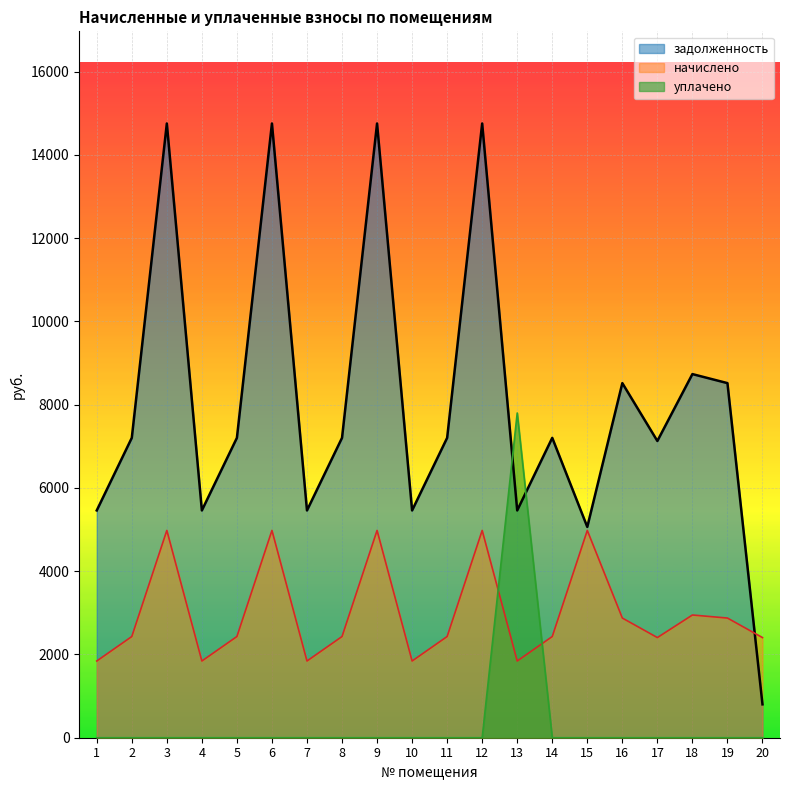

List the labels in order of задолженность value, smallest first.

20, 15, 1, 4, 7, 10, 13, 17, 2, 5, 8, 11, 14, 16, 19, 18, 3, 6, 9, 12